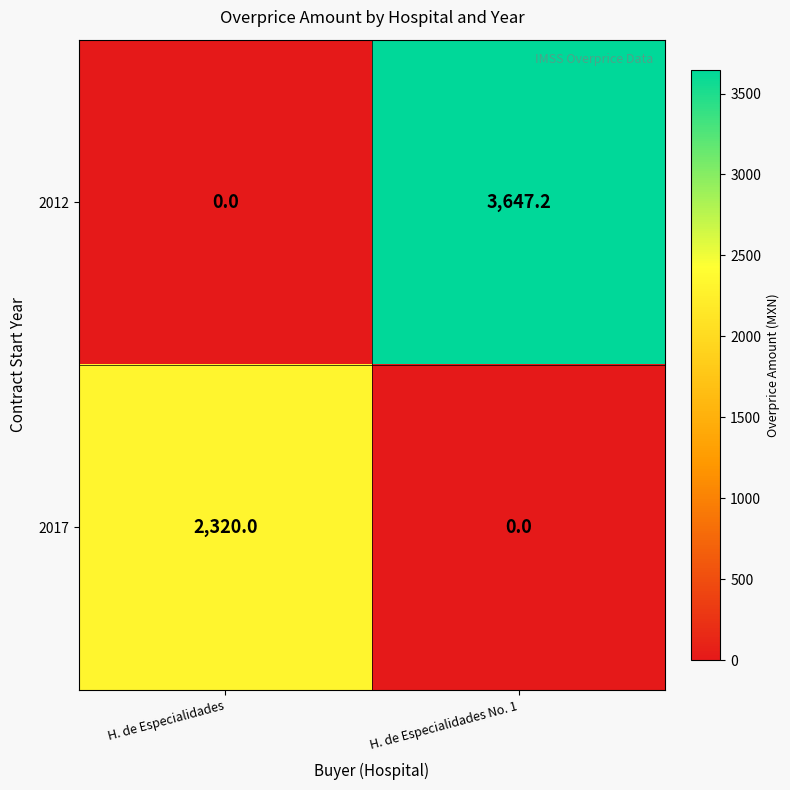

Rank the series at H. de Especialidades from lowest to highest value.

2012, 2017